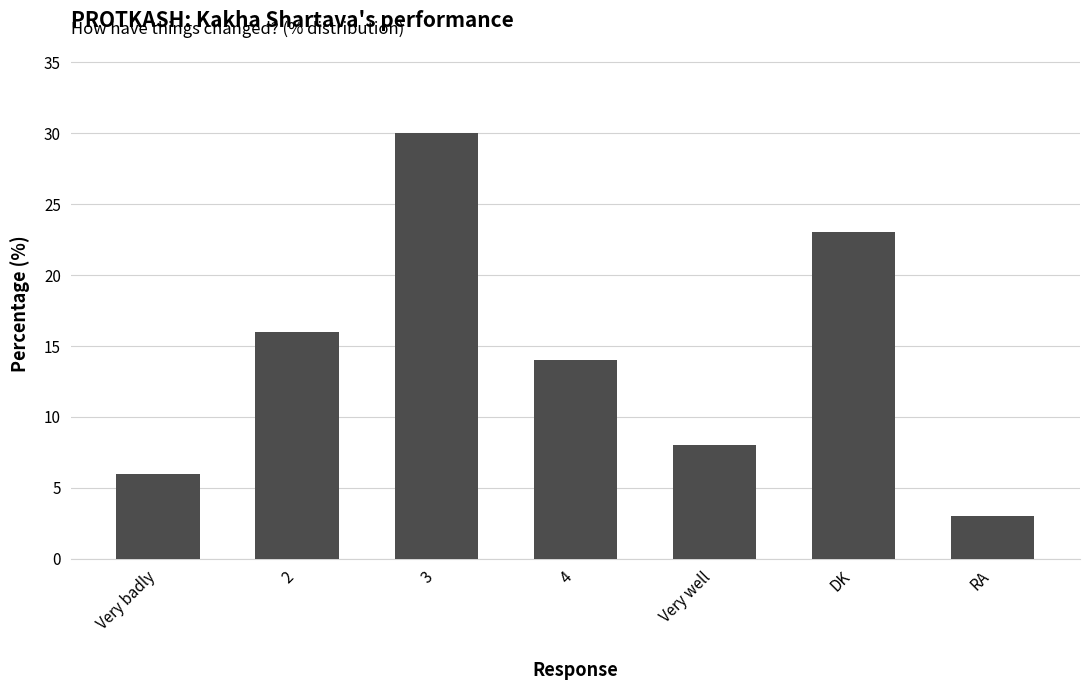

At which label is the value closest to 16?

2